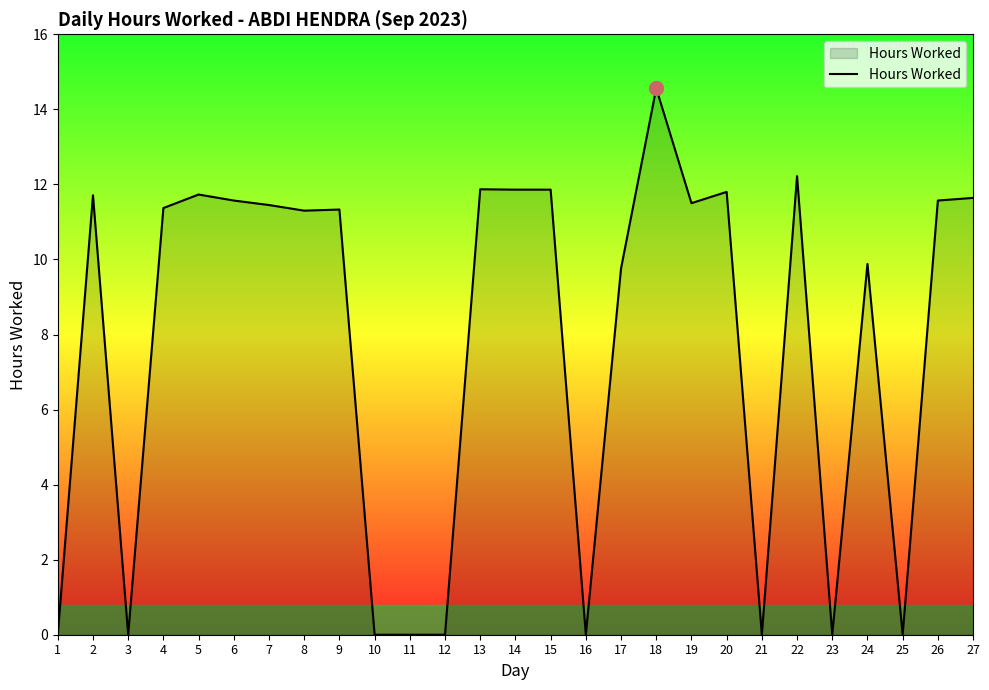

The chart shows a value of 11.9 at 13. True or false?

True